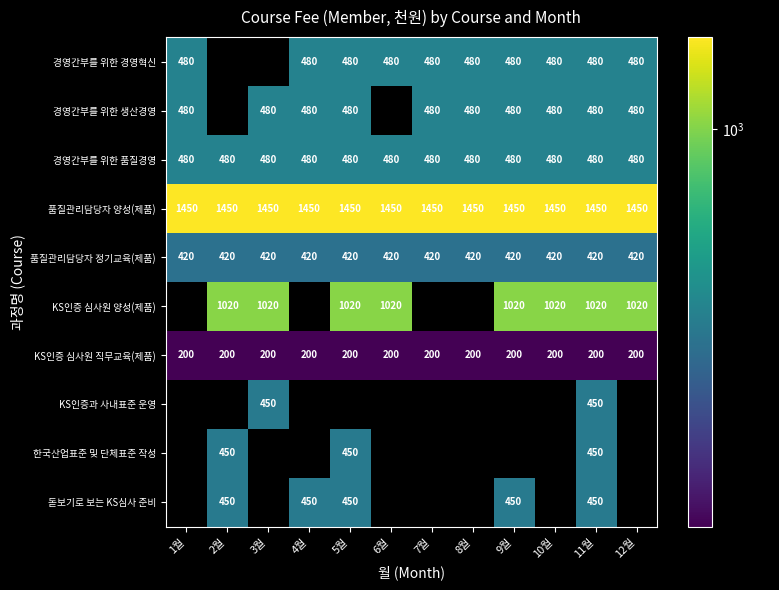

Which has a higher value, 8월 or 12월?

8월